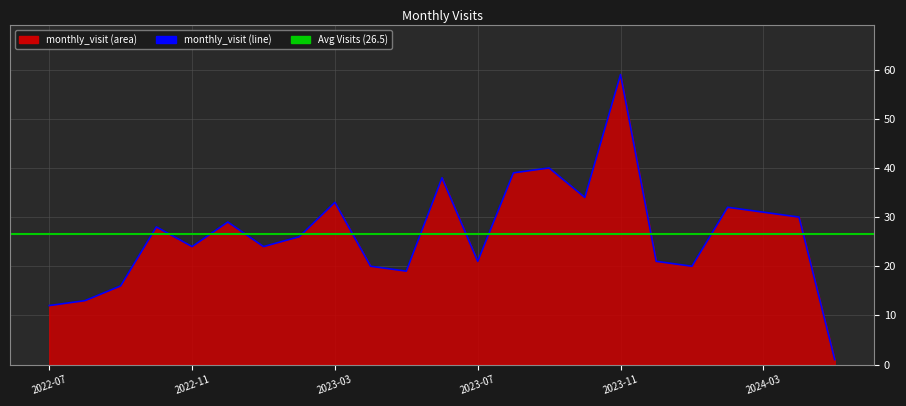

Approximately how many times larger is the value at 2023-06 compared to 2022-08?

2.9